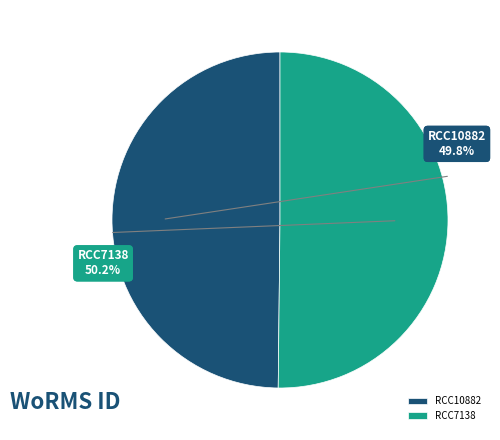

True or false: RCC10882 accounts for 39% of the total.

False